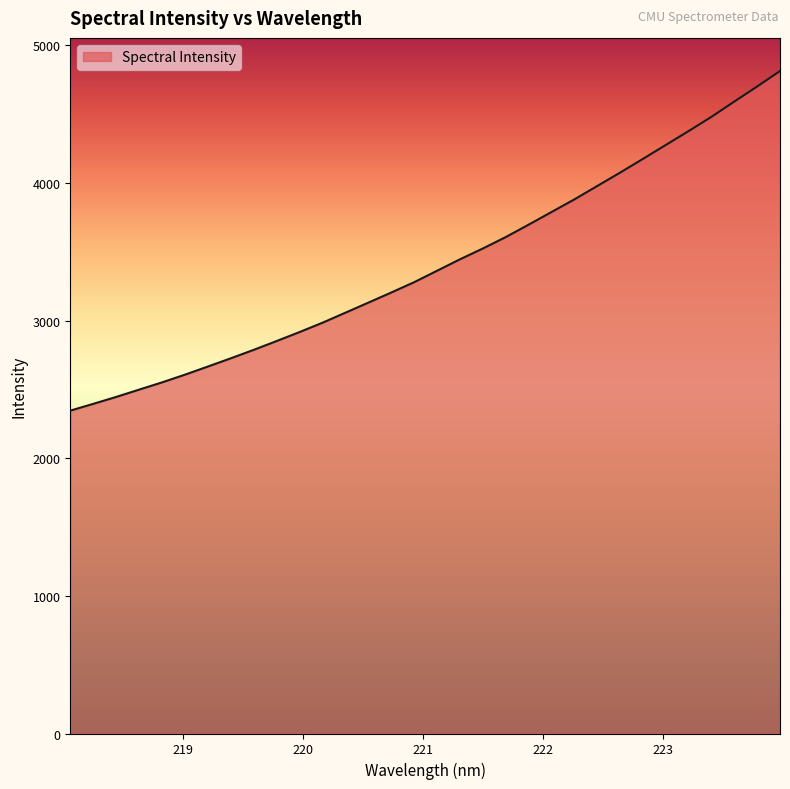

What is the minimum value shown in the chart?

2345.7